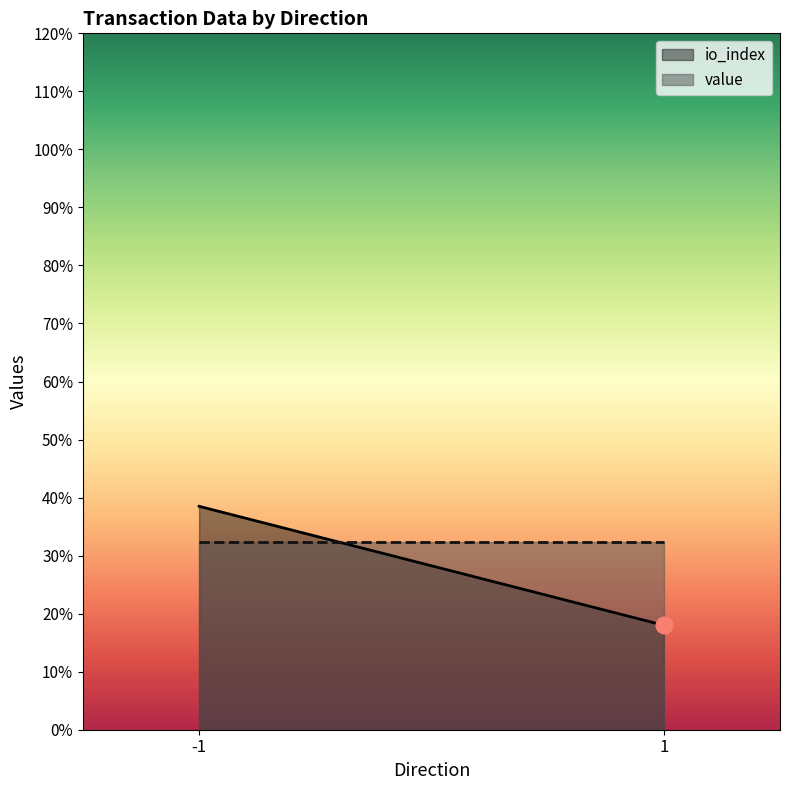

Where does the io_index series first go above 34?

-1